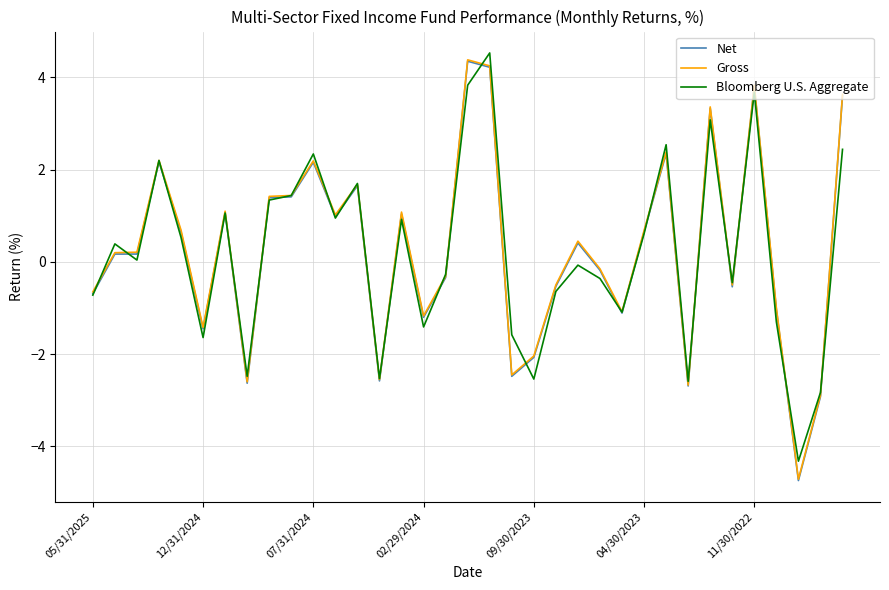

What is the smallest value displayed?

-4.7